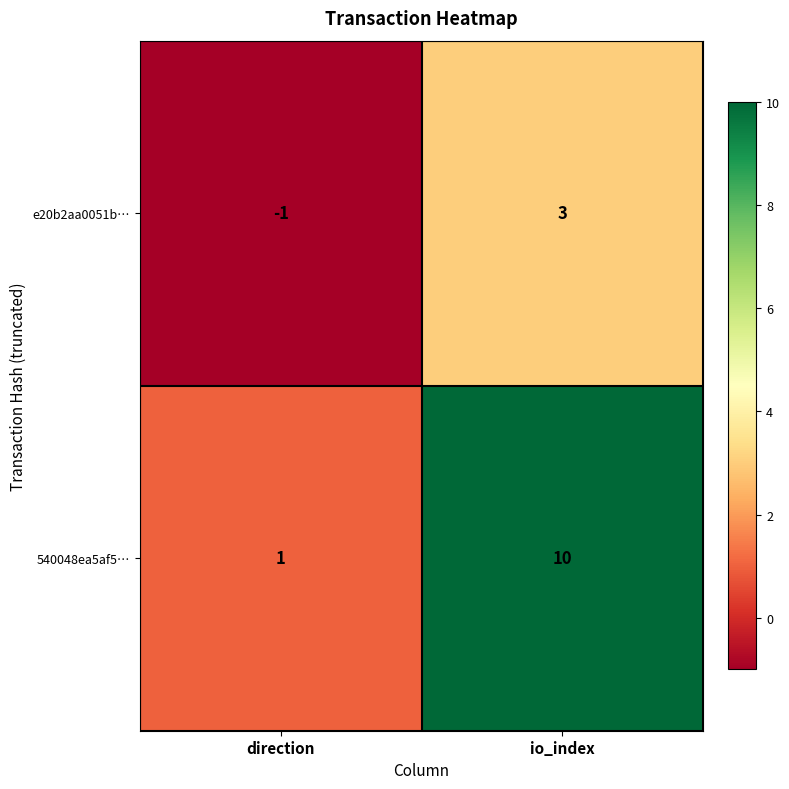

At which category does the chart reach its minimum across all series?

direction